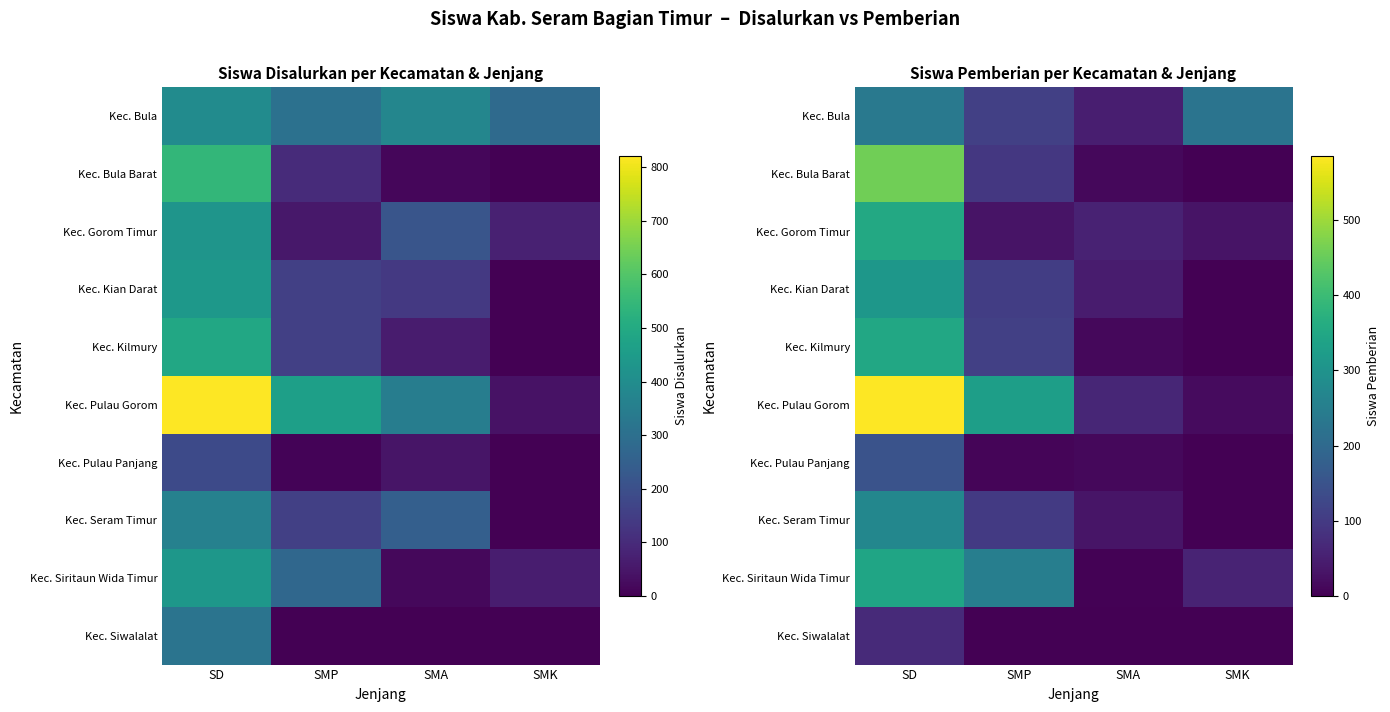

What is the spread (max minus min) of values at SD?

515